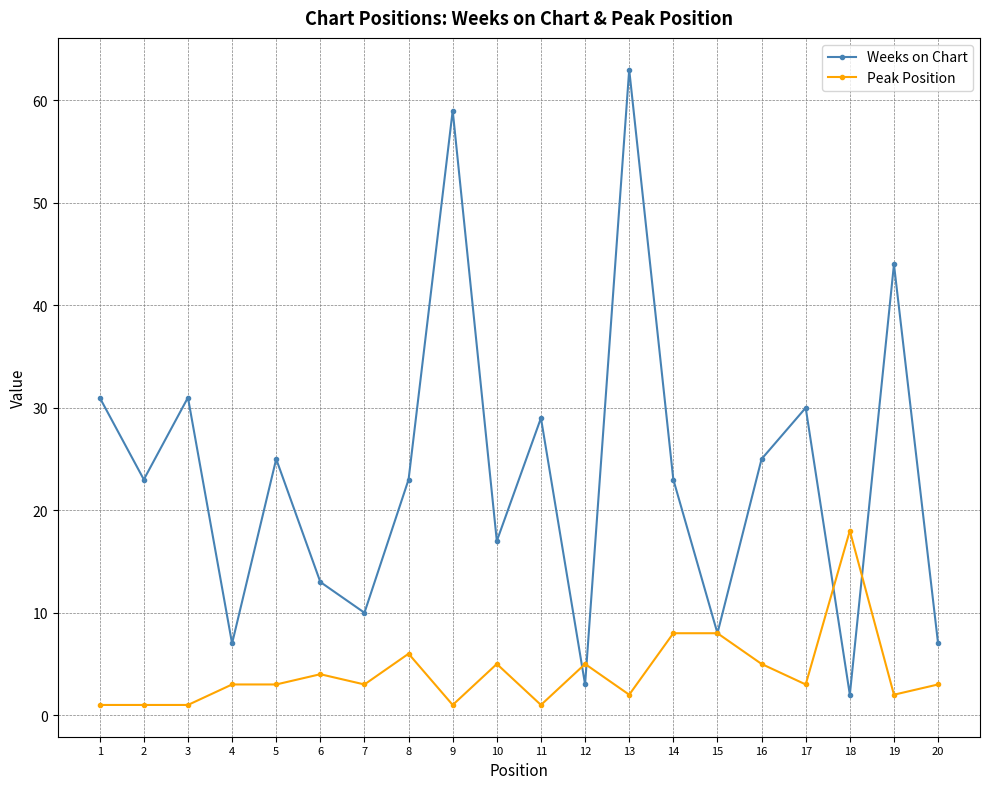

In Weeks on Chart, how many points are lower than both neighbors (excluding endpoints)?

7